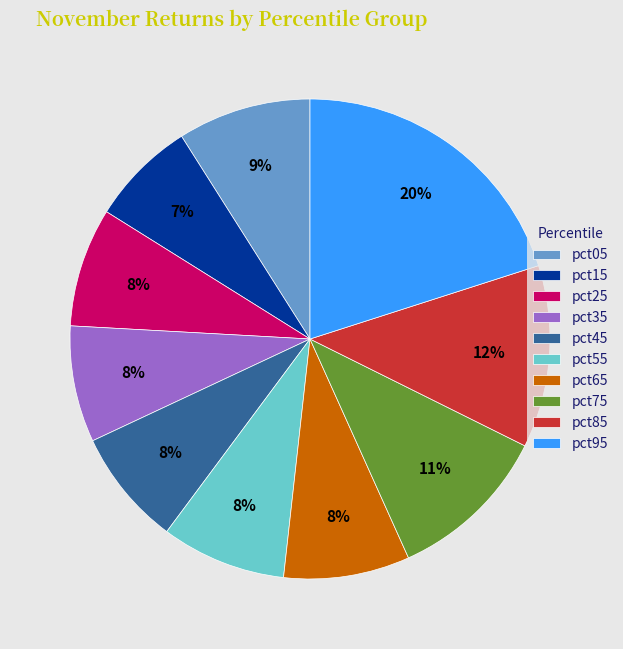

To the nearest percent, what percentage of the pie is pct95?

20%